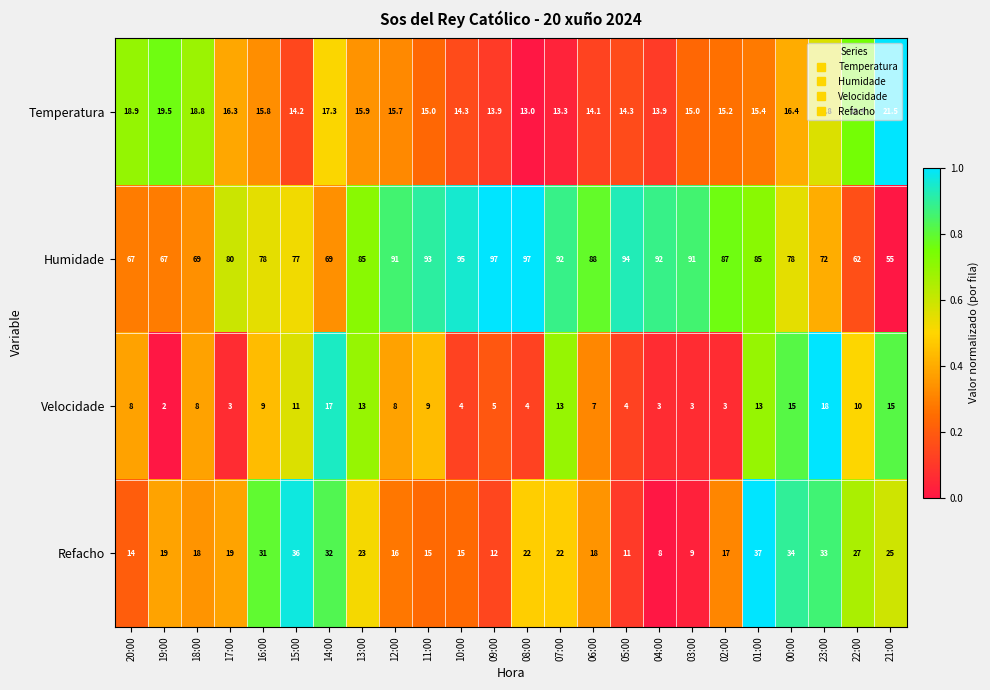

Between 02:00 and 23:00, which series saw the biggest shift?

Refacho